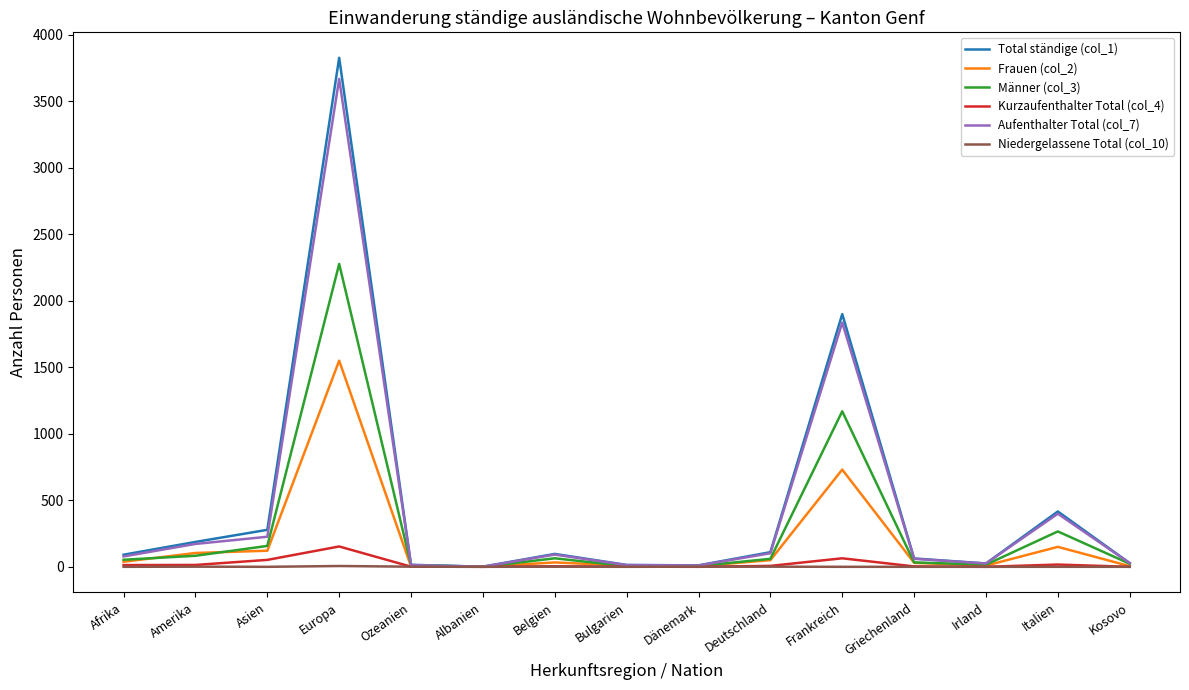

At which label does Frauen (col_2) reach its peak?

Europa